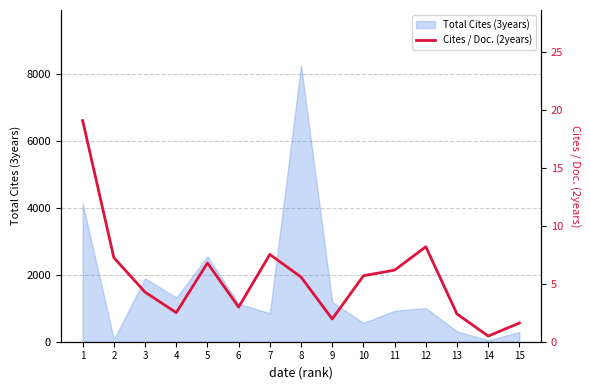

How many lines are shown in the chart?

1